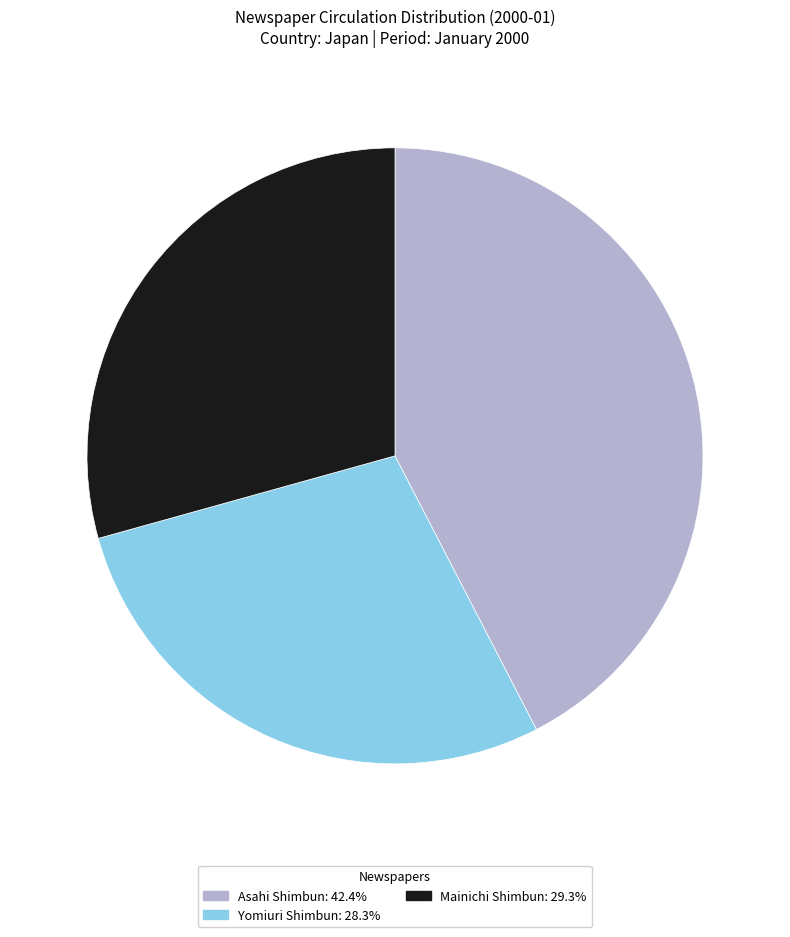

Does Mainichi Shimbun represent more than half of the total?

No